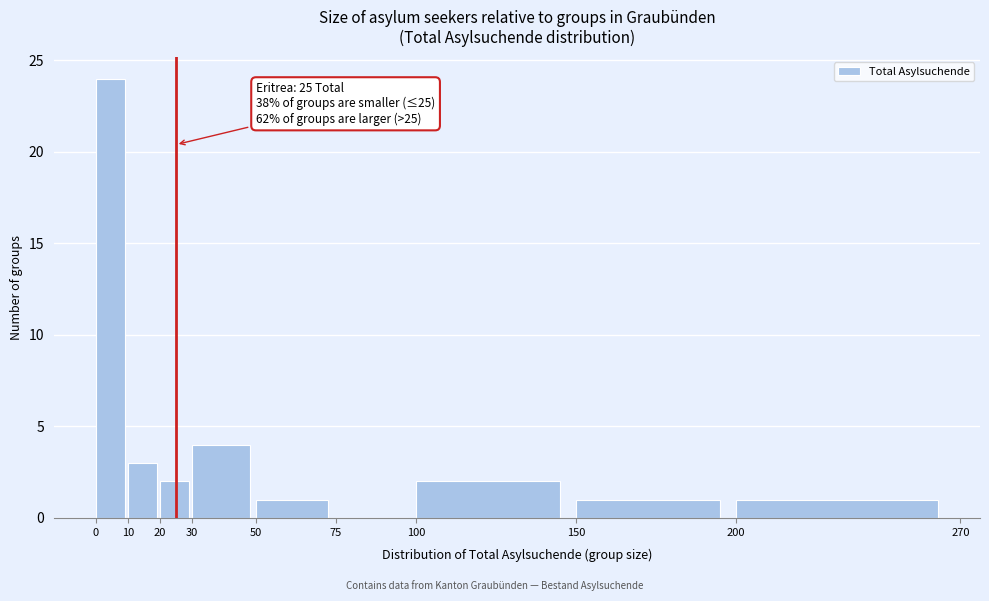

Which range on the x-axis has the tallest bar?

0 to 10